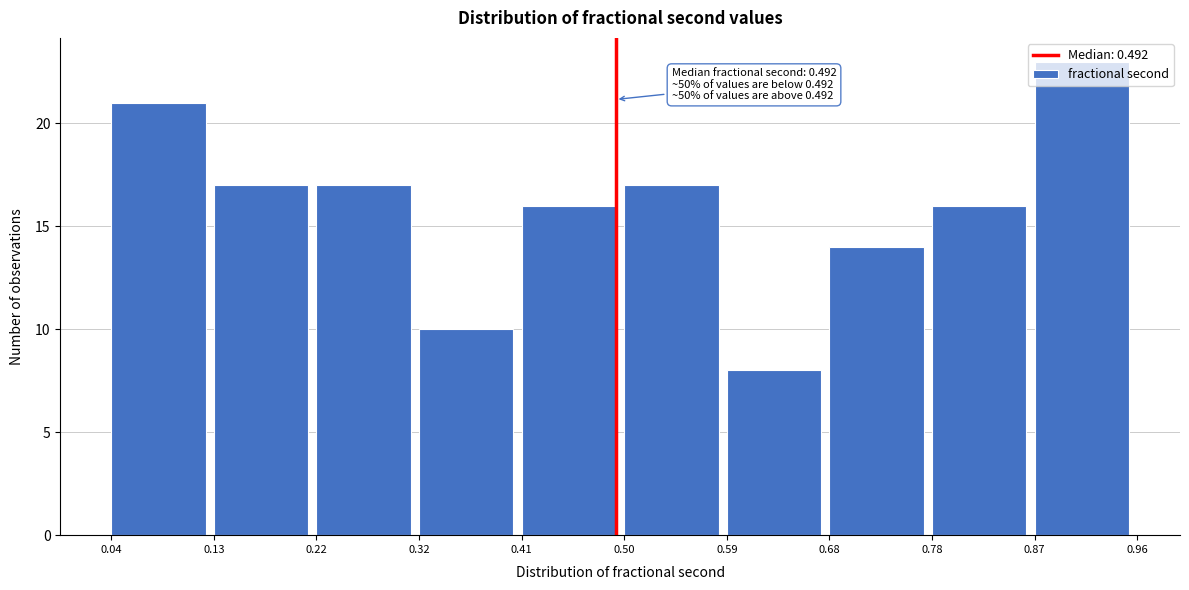

Which range on the x-axis has the tallest bar?

0.87 to 0.96